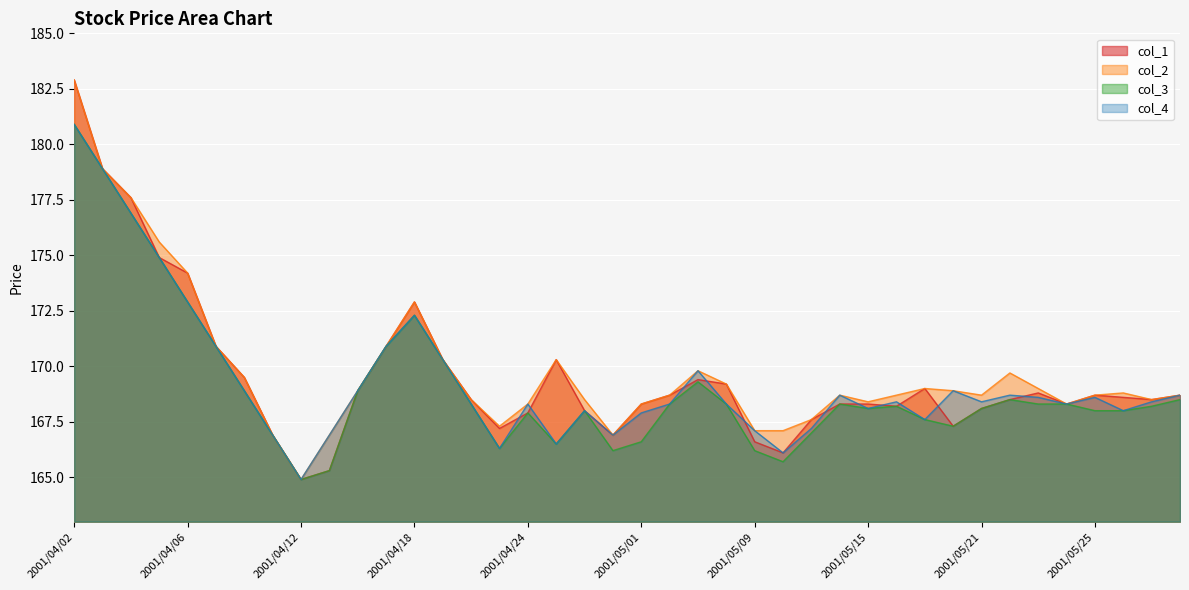

Which category has the highest value across all series?

2001/04/02